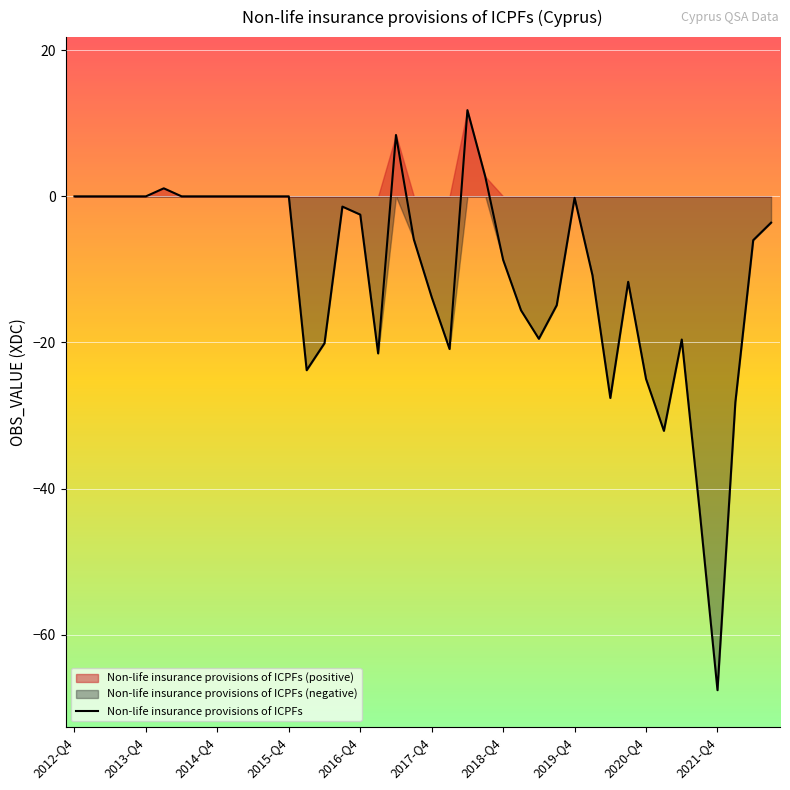

Which category has the lowest value in the Non-life insurance provisions of ICPFs series?

2021-Q4